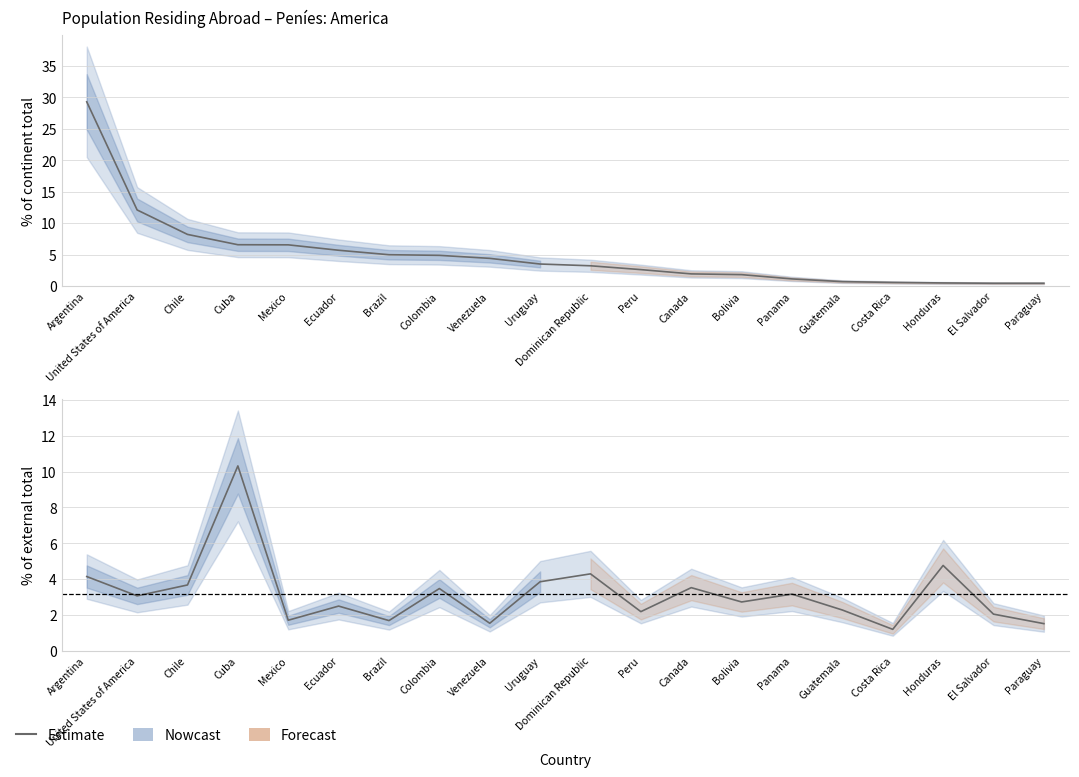

What is the difference between the % of continent total values at El Salvador and Argentina?

28.9